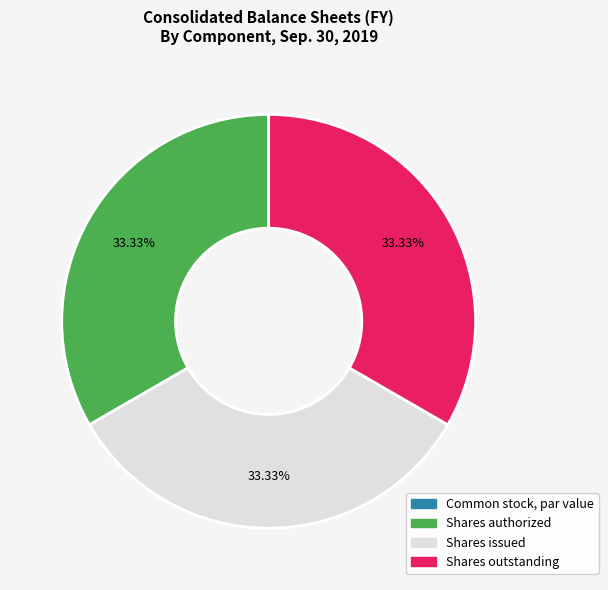

Does any single category account for the majority?

No